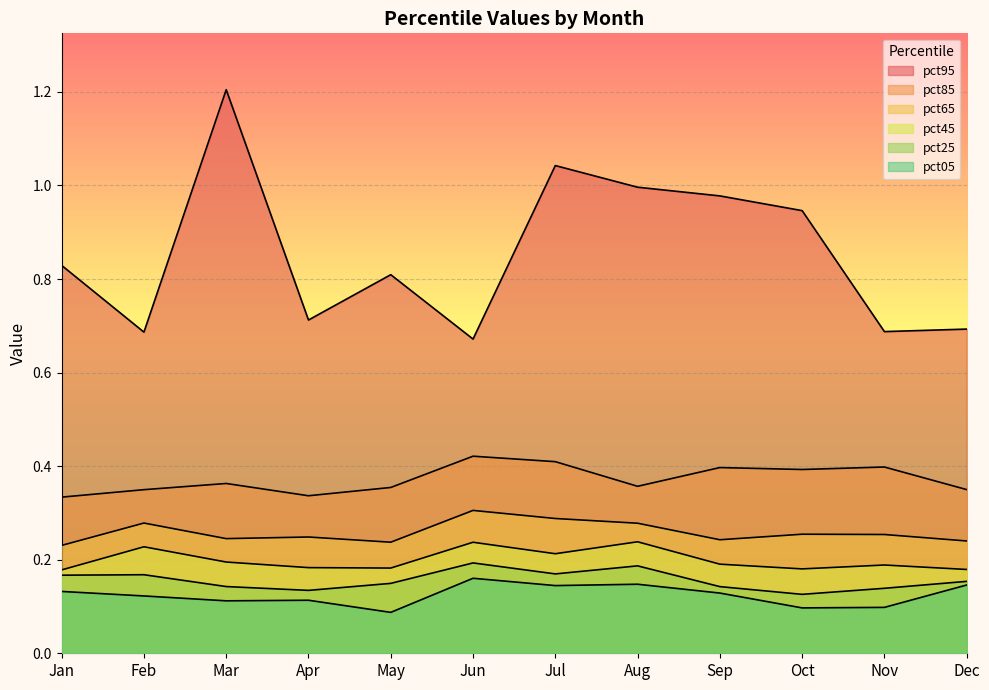

True or false: pct95 has more than 1 interior local peaks.

True